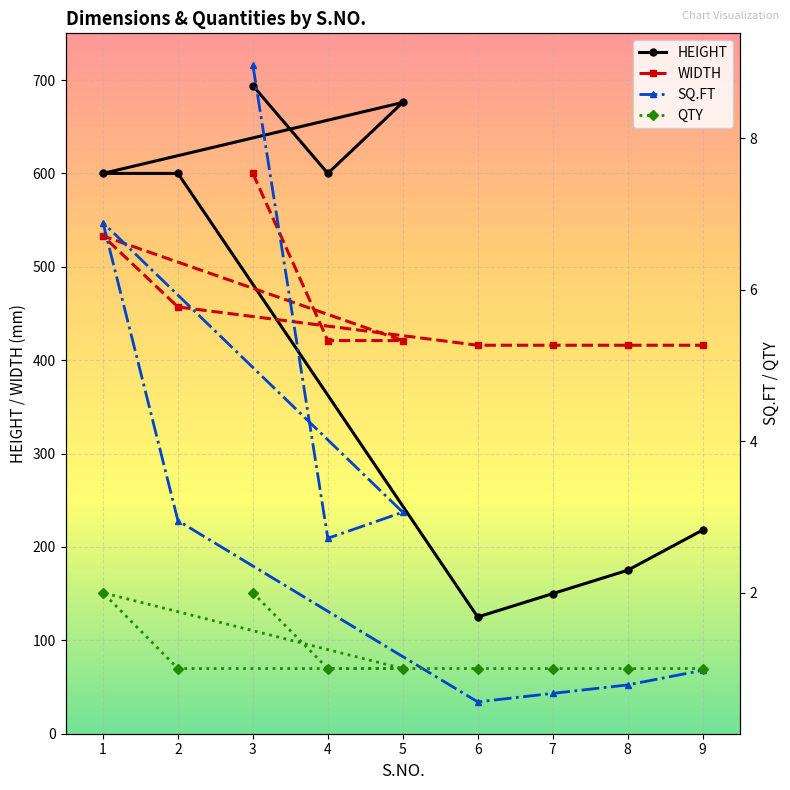

Which label corresponds to the largest value in the chart?

3